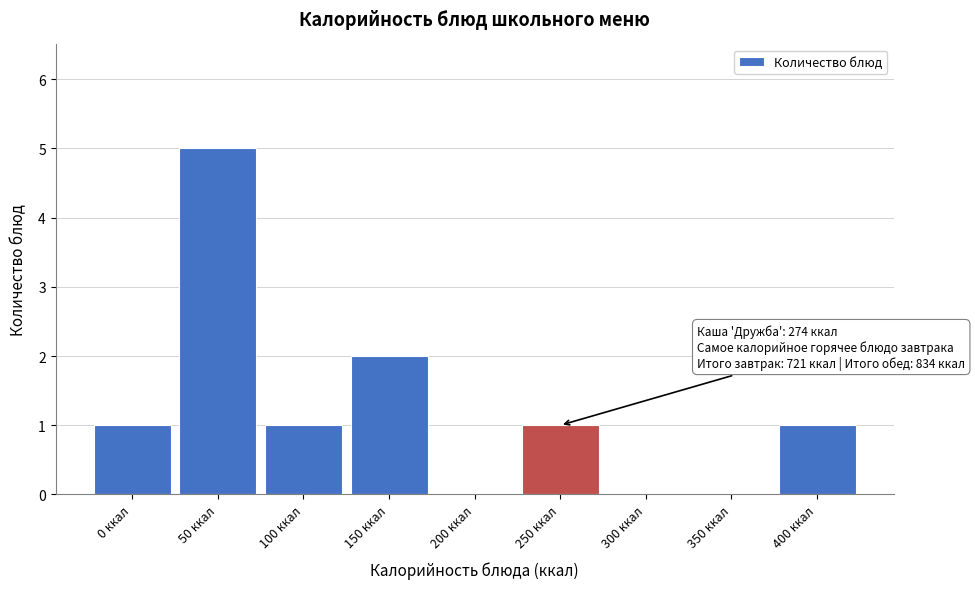

Reading left to right, extract all data points from this chart.

0 ккал=1	50 ккал=5	100 ккал=1	150 ккал=2	200 ккал=0	250 ккал=1	300 ккал=0	350 ккал=0	400 ккал=1